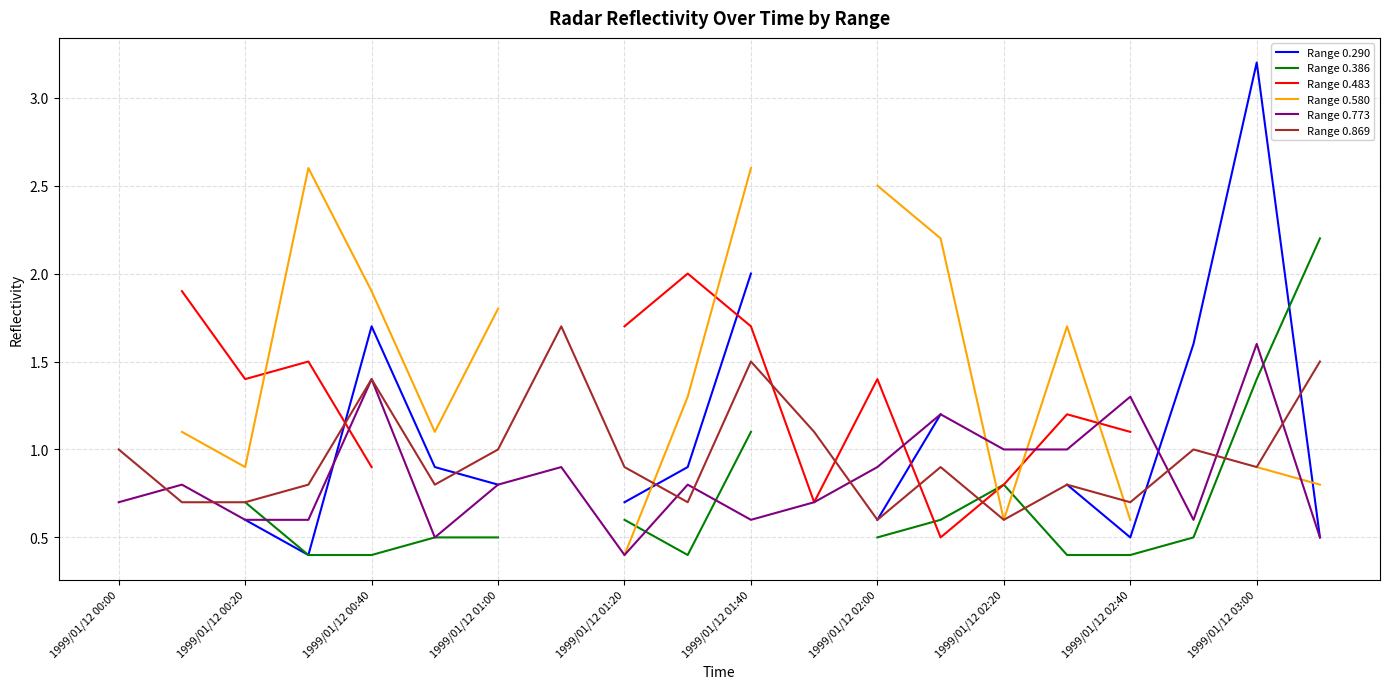

What is the lowest value of the Range 0.290 series?

0.4